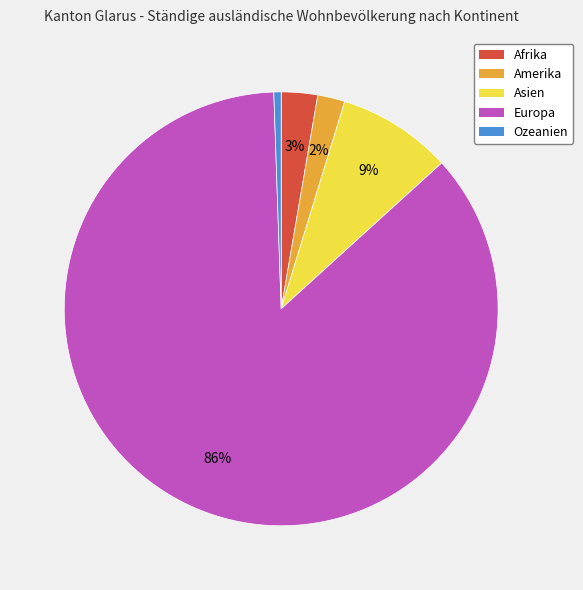

What percentage is the Ozeanien slice, to the nearest percent?

1%